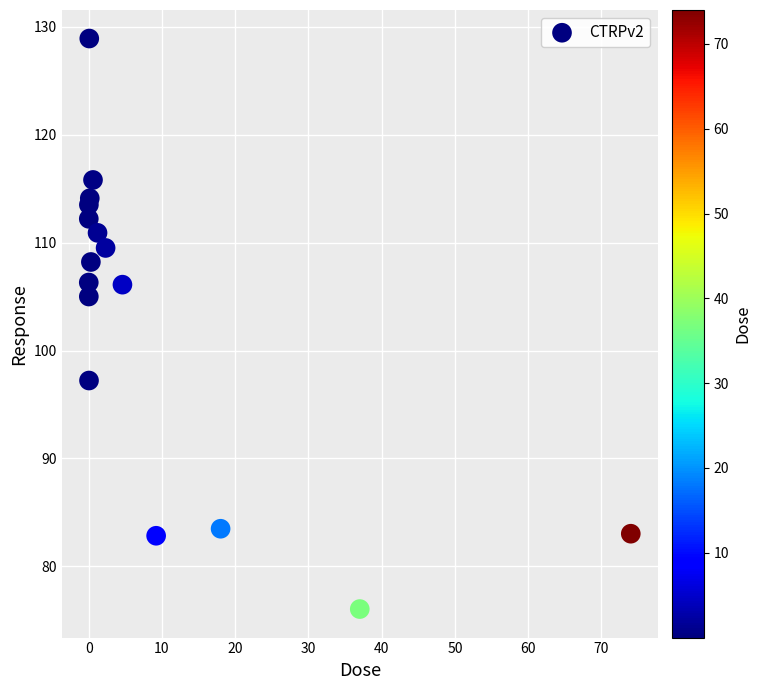

What is the range of X values (max minus min)?

74.0